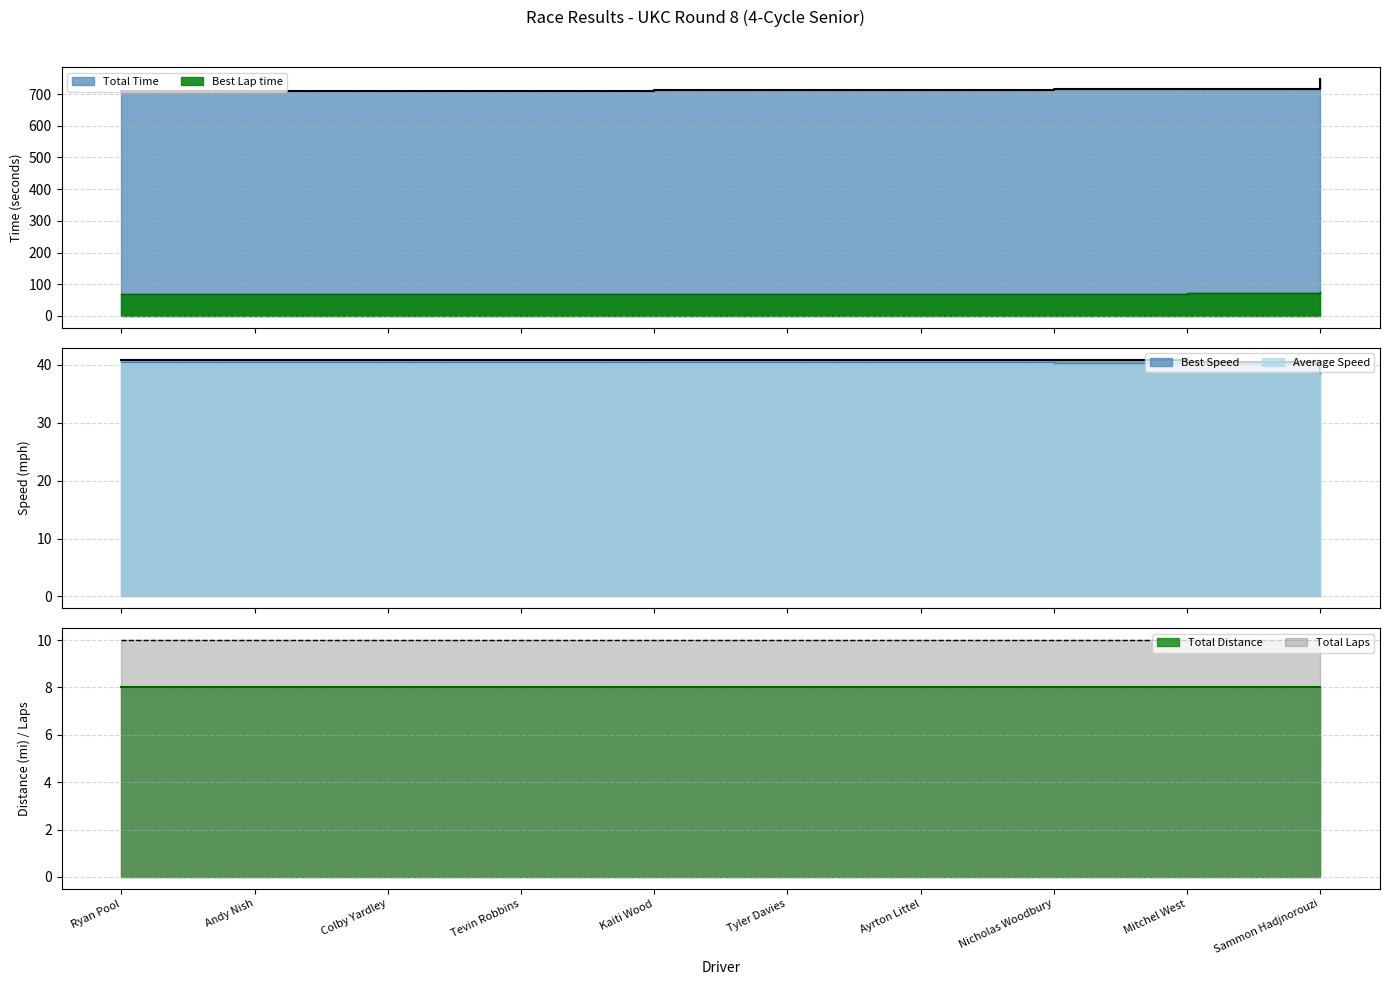

What is the label of the 8th point from the left?

Nicholas Woodbury